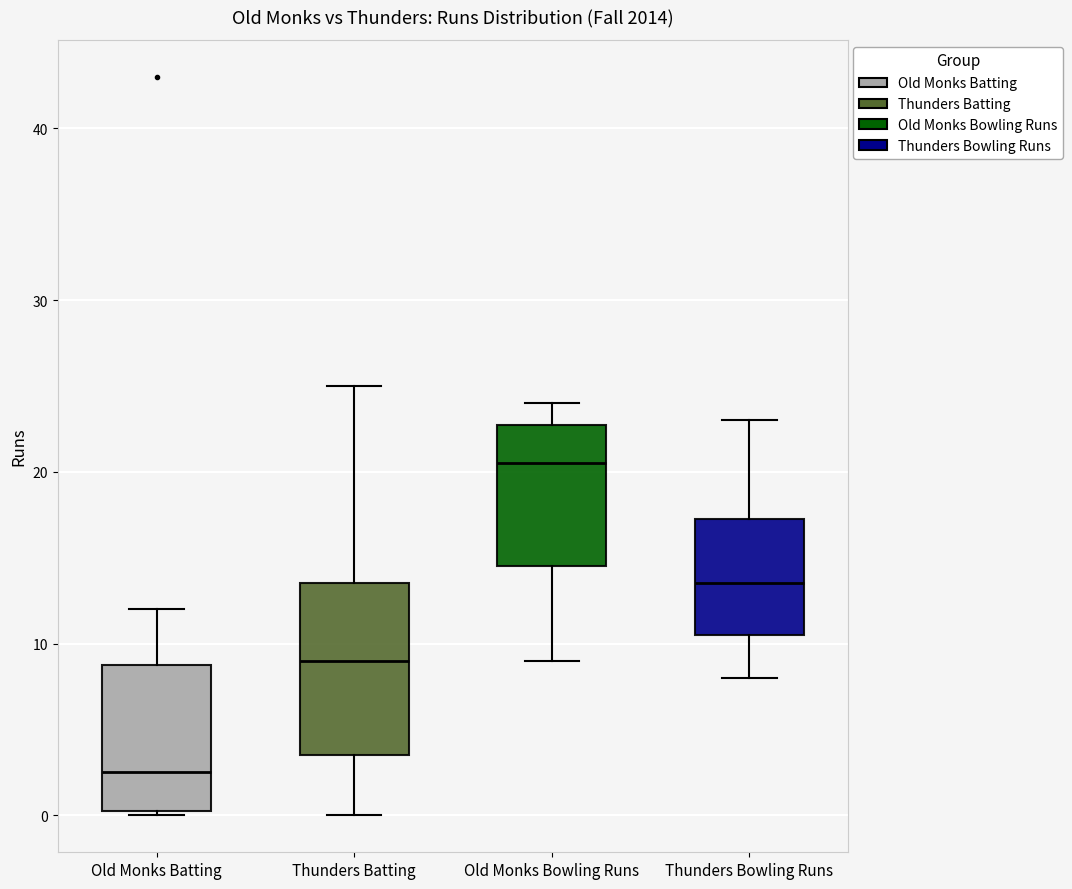

Which box's median line is the lowest?

Old Monks Batting